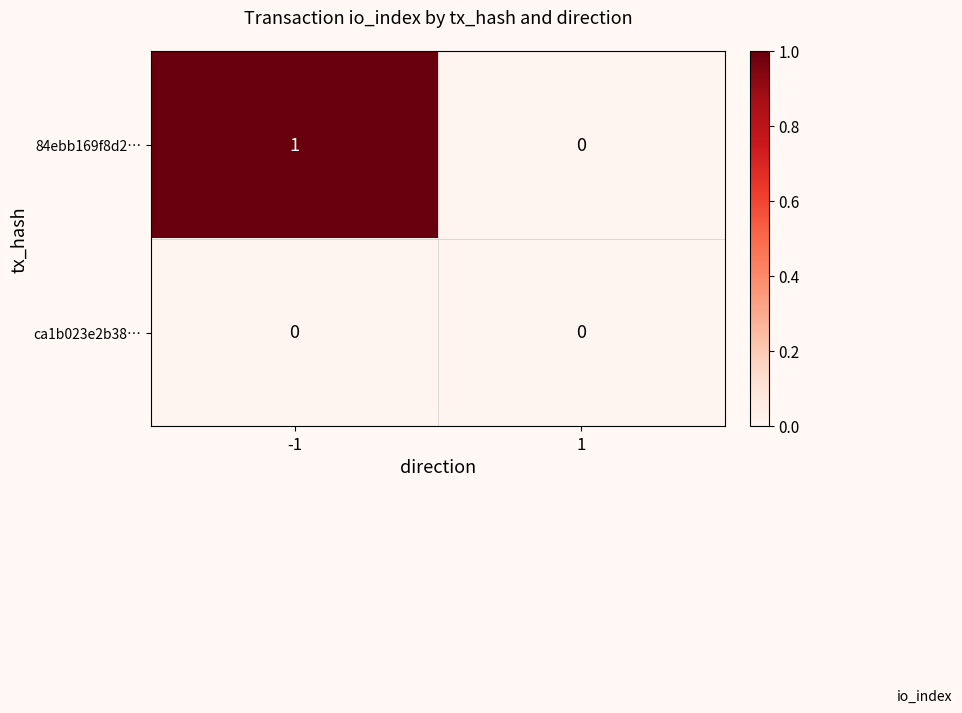

Is the value of ca1b023e2b38… at 1 greater than the value of 84ebb169f8d2… at -1?

No